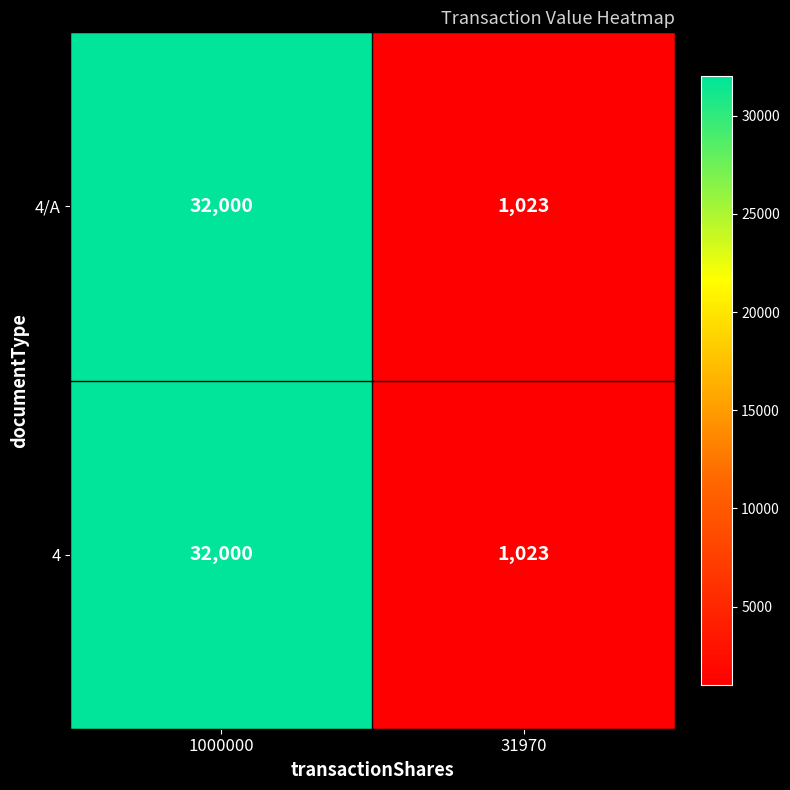

What is the average value of the 4 series?

16512